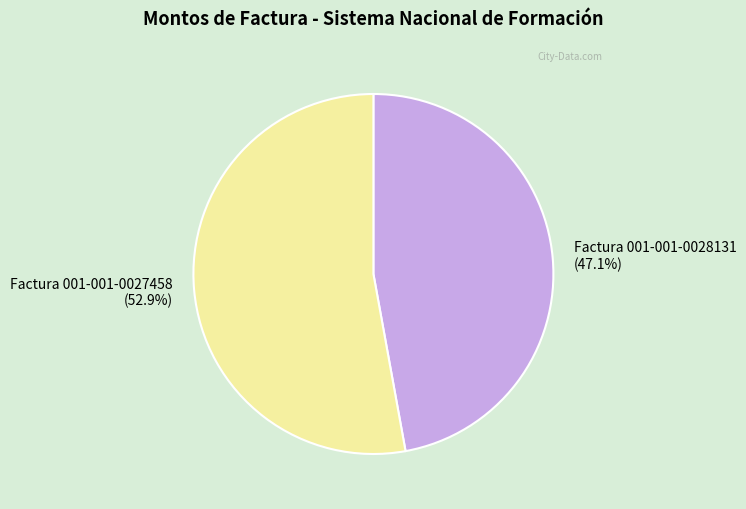

True or false: Factura 001-001-0028131 accounts for 38% of the total.

False